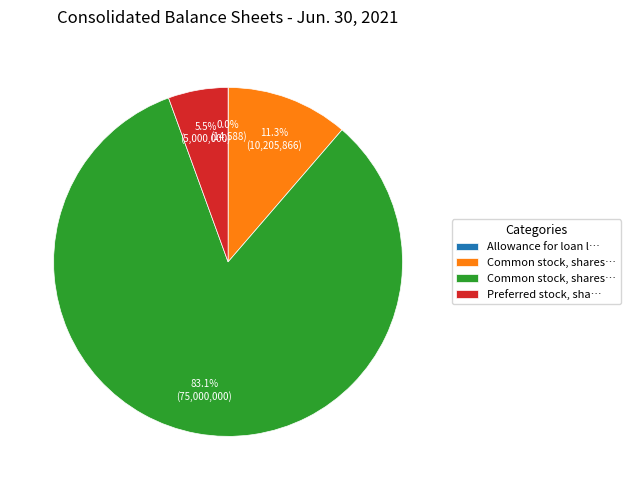

Is there any slice that represents more than half of the pie?

Yes